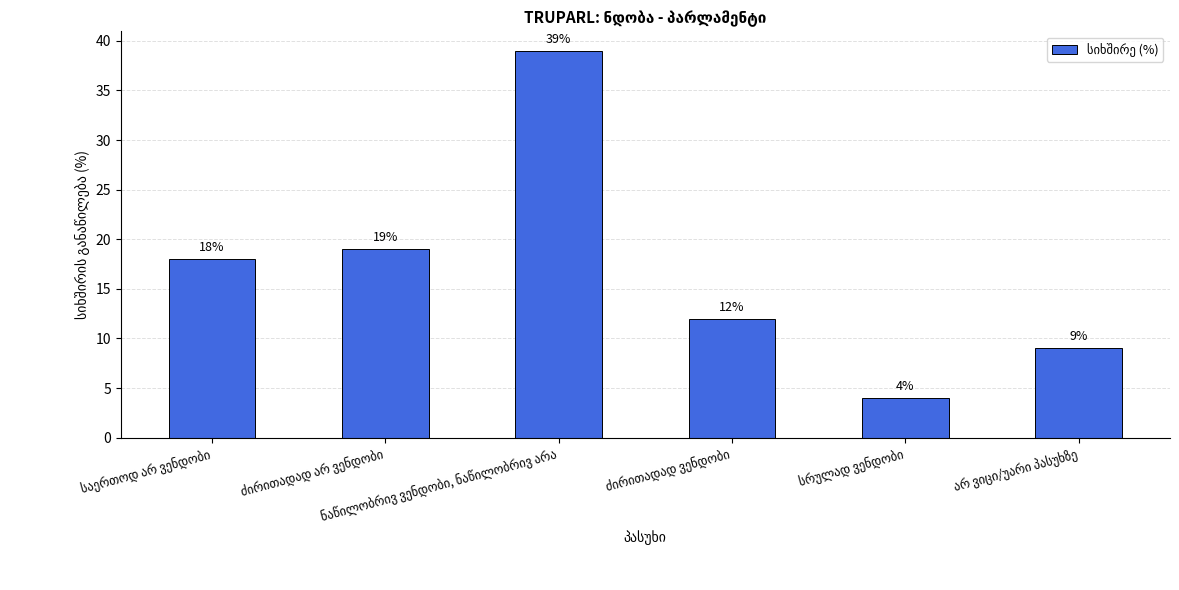

How many bars are there in total?

6